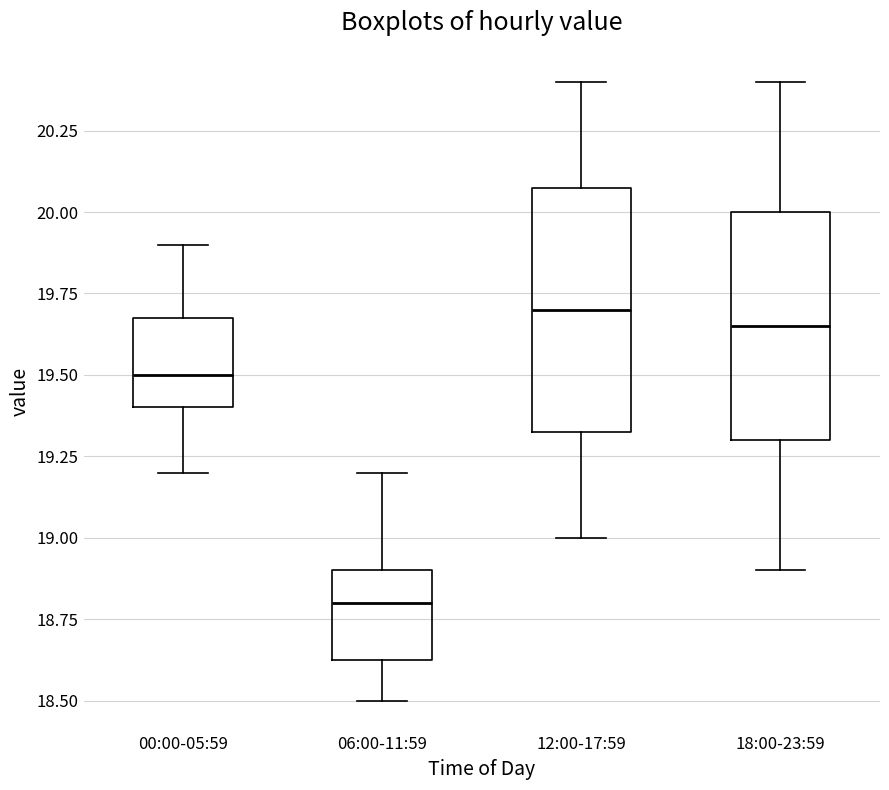

Reading left to right, read every box against the y-axis: the position of its median line, the range the box covers, and the ends of its whiskers. The values are not printed on the chart, so give them approximately, as read against the axis.

00:00-05:59: median 19.50, box 19.40 to 19.70, whiskers 19.20 to 19.90
06:00-11:59: median 18.80, box 18.65 to 18.90, whiskers 18.50 to 19.20
12:00-17:59: median 19.70, box 19.35 to 20.10, whiskers 19.00 to 20.40
18:00-23:59: median 19.65, box 19.30 to 20.00, whiskers 18.90 to 20.40